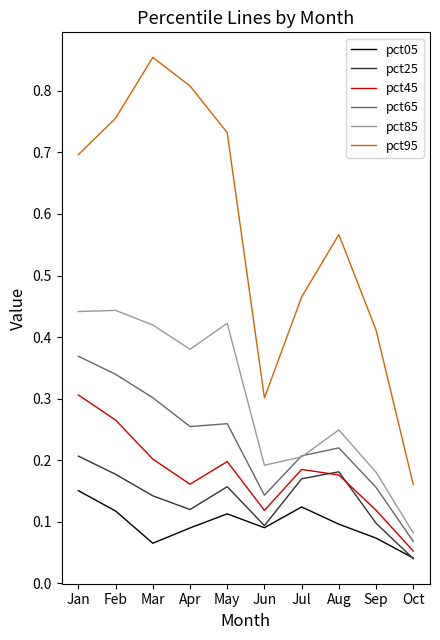

Which series changed the most between Jun and Oct?

pct95